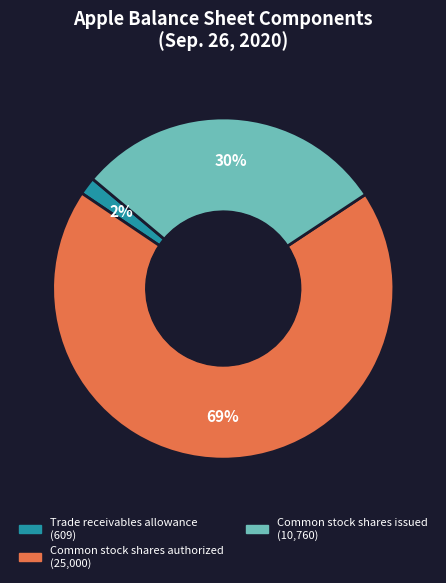

Is there a majority slice in this chart?

Yes